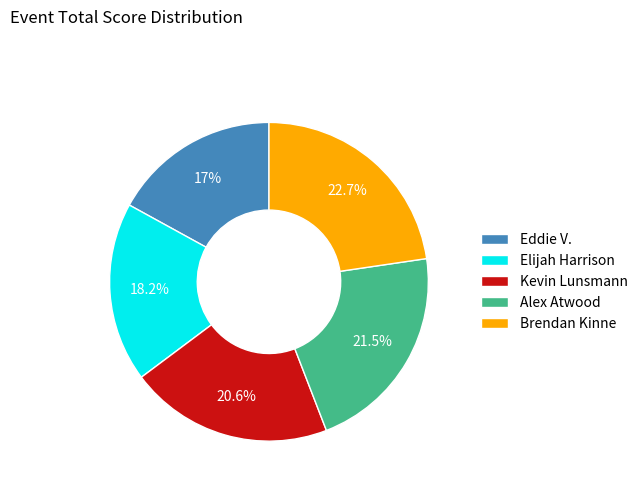

Which category has the biggest portion of the pie?

Brendan Kinne